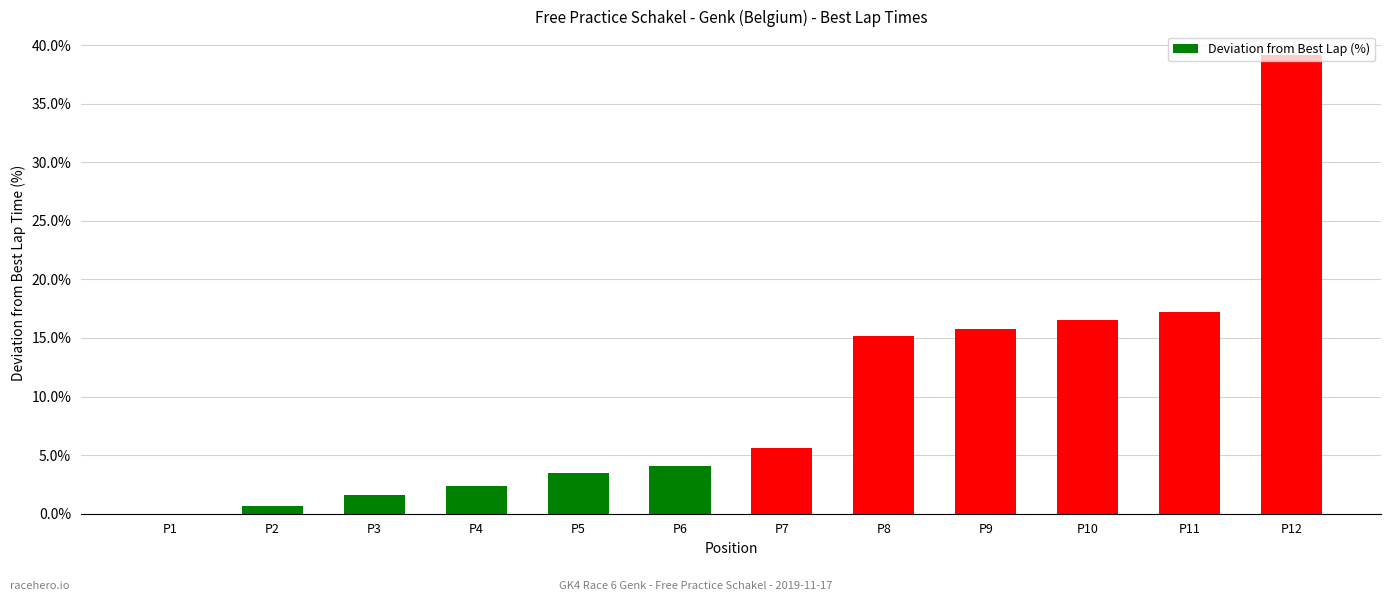

How many values exceed 5?

6